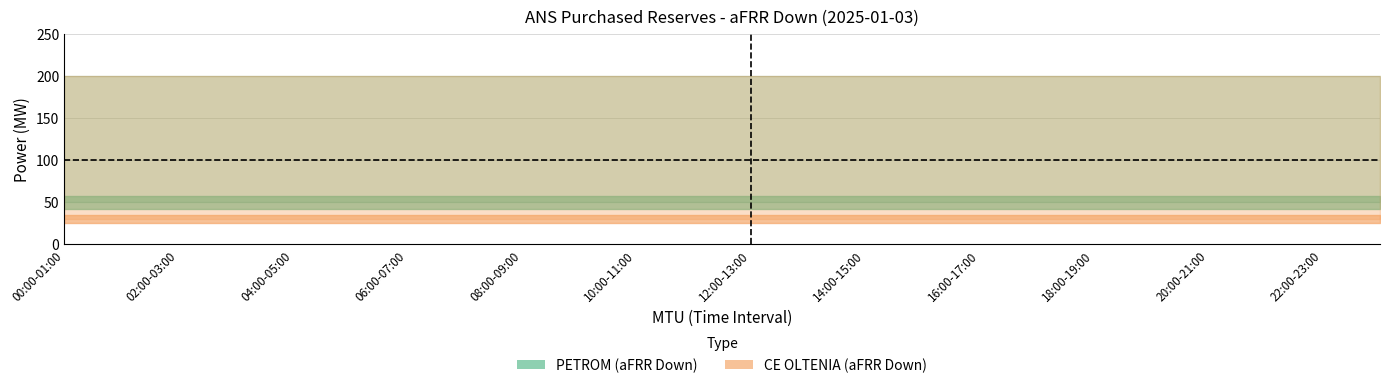

What is the value of the PETROM_accepted point at the 16th from the left?

50